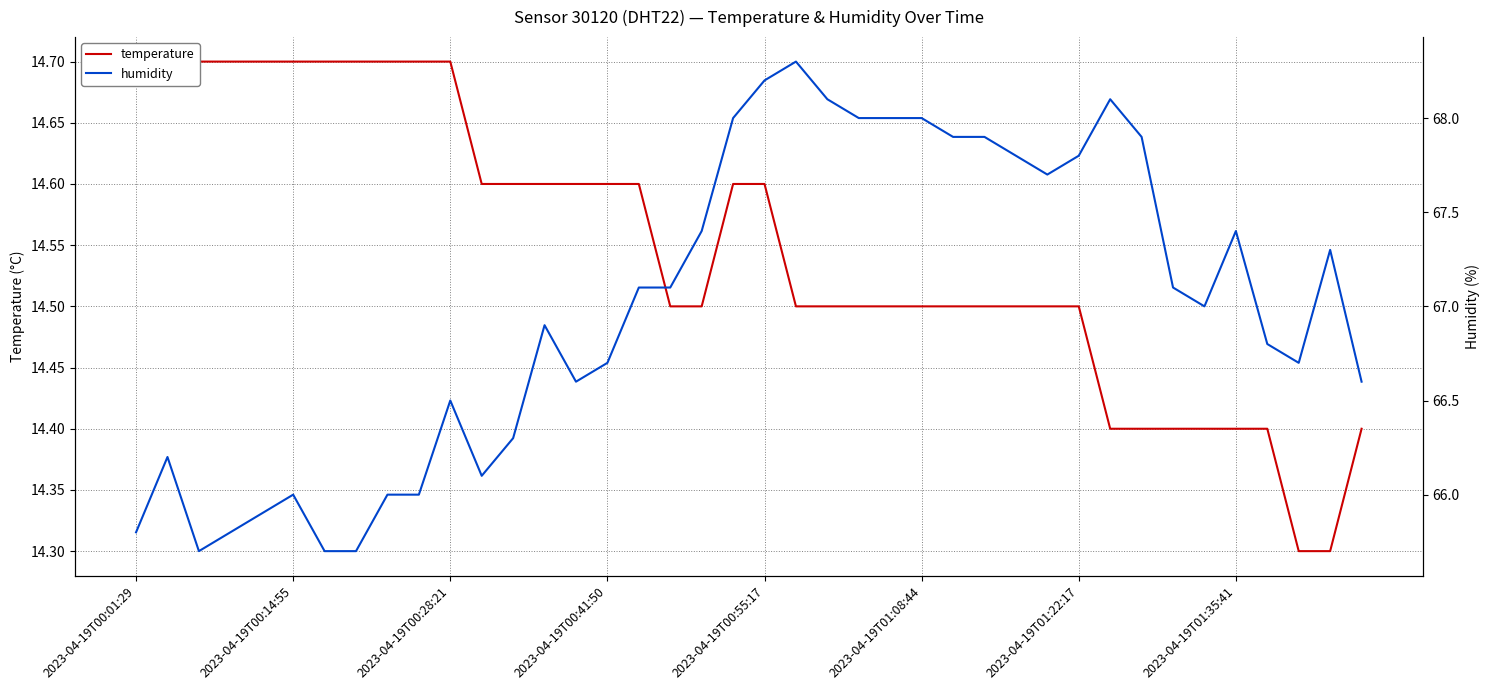

What is the value of the humidity point at the 9th from the left?

66.0